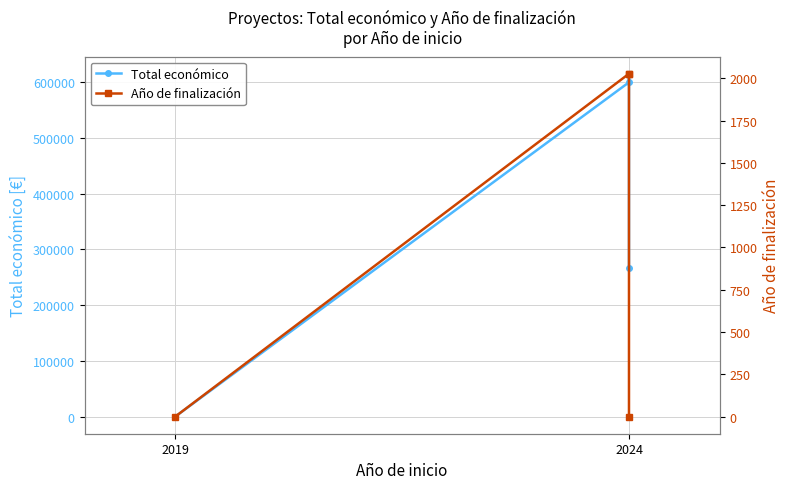

What is the difference between the second highest and minimum values in the Total económico series?

599986